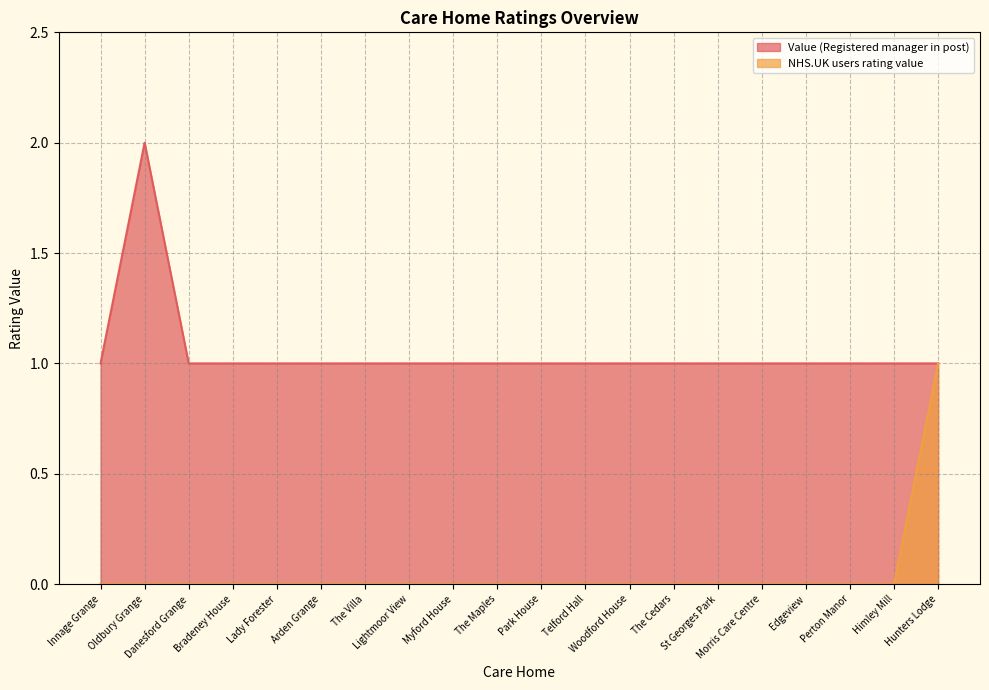

True or false: Value (Registered manager in post) has more than 2 interior local peaks.

False